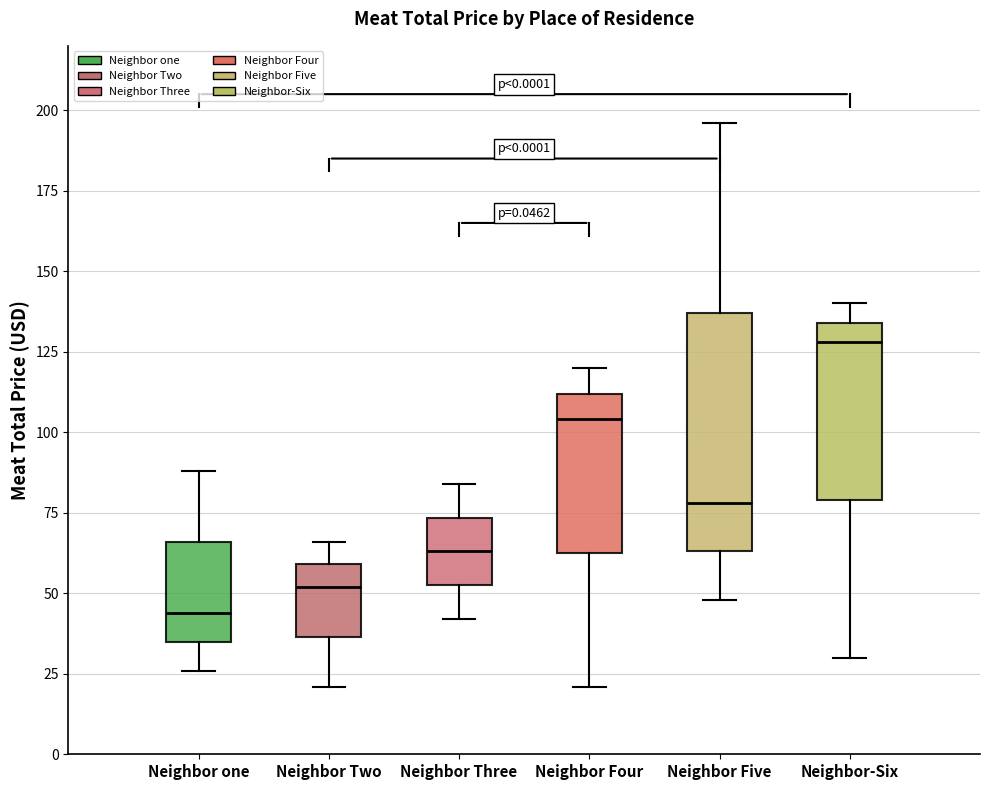

Reading left to right, transcribe this box plot: for each box, give where its median line is, the range the box spans, and where its two whiskers end, as read against the y-axis. The values are not printed on the chart, so give them approximately, as read against the axis.

Neighbor one: median 45, box 35 to 65, whiskers 25 to 90
Neighbor Two: median 50, box 35 to 60, whiskers 20 to 65
Neighbor Three: median 65, box 55 to 75, whiskers 40 to 85
Neighbor Four: median 105, box 65 to 110, whiskers 20 to 120
Neighbor Five: median 80, box 65 to 135, whiskers 50 to 195
Neighbor-Six: median 130, box 80 to 135, whiskers 30 to 140